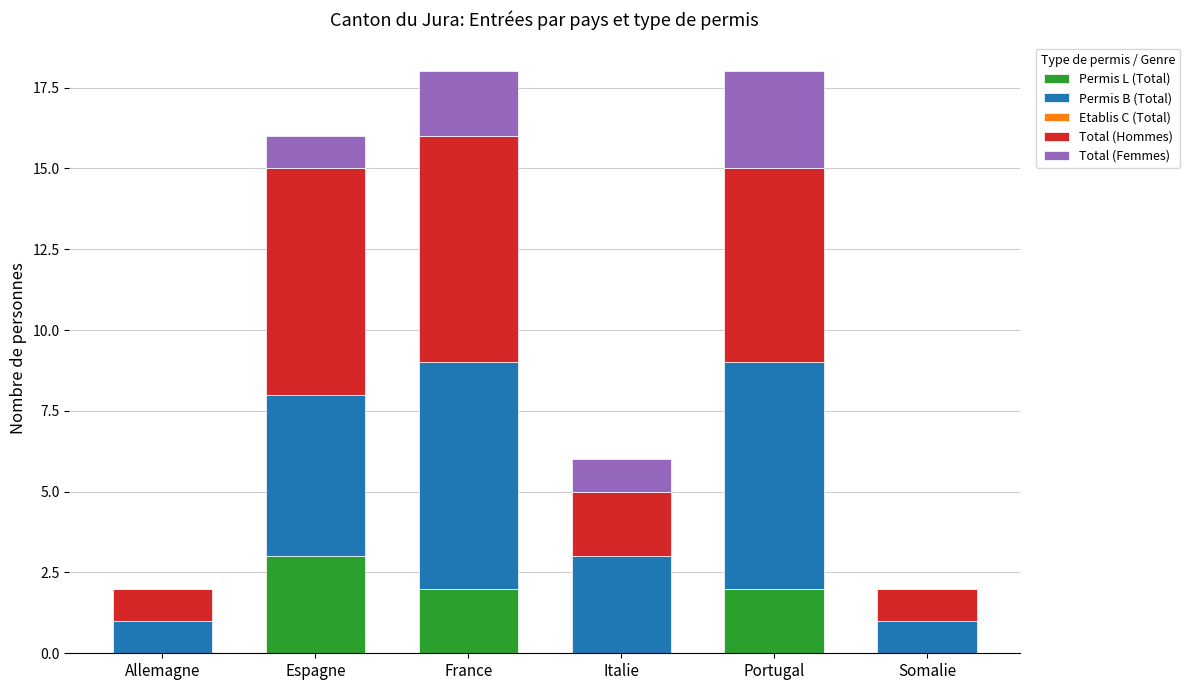

Reading left to right, transcribe the values for Permis L (Total).

Allemagne=0	Espagne=3	France=2	Italie=0	Portugal=2	Somalie=0